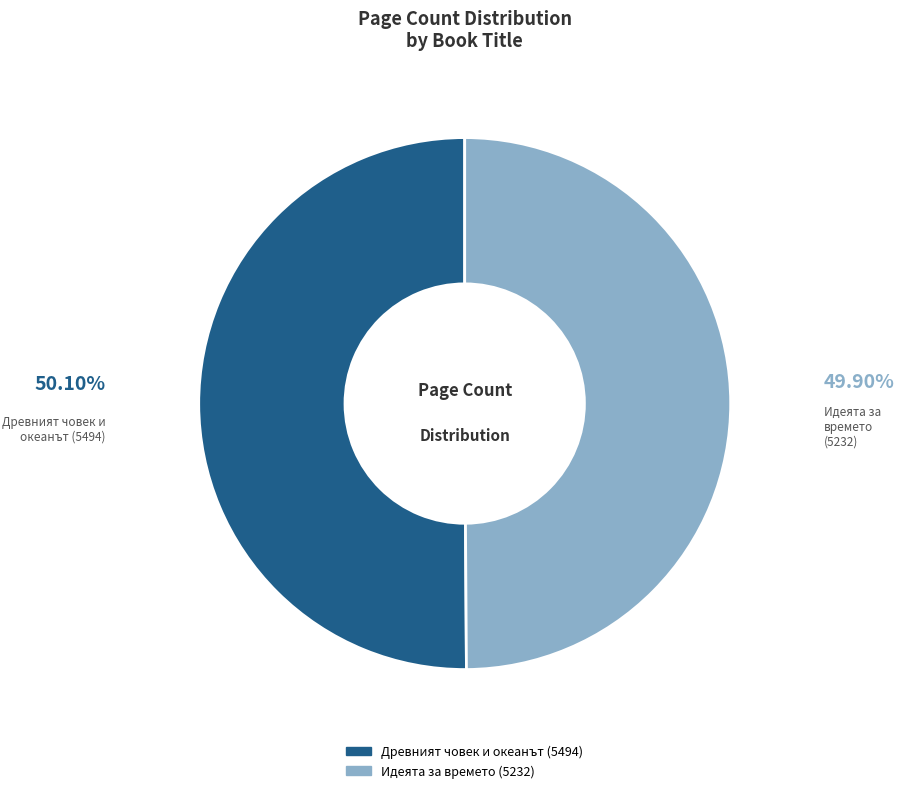

Combined, do Идеята за времето (5232) and Древният човек и океанът (5494) account for over 50%?

Yes